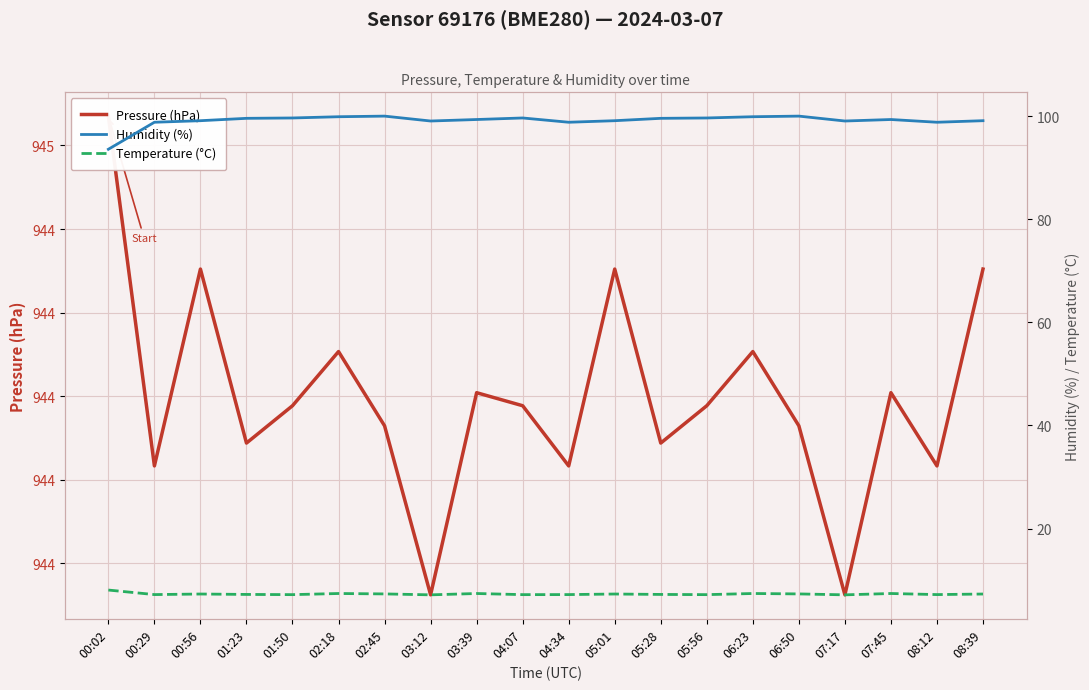

Is it true that Pressure (hPa) equals 639.2 at 00:56?

False